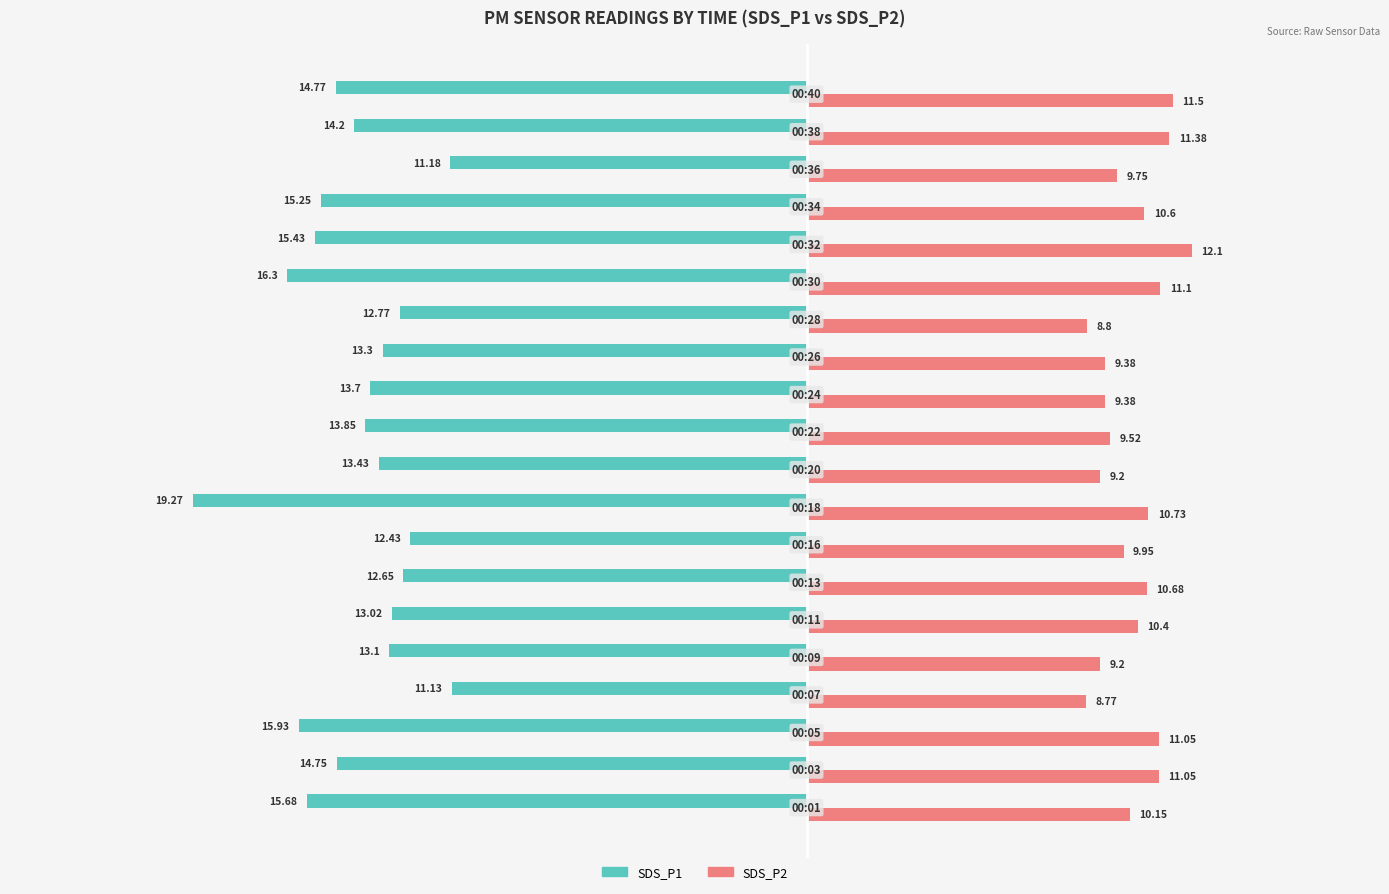

Which series has the largest total across all categories?

SDS_P2